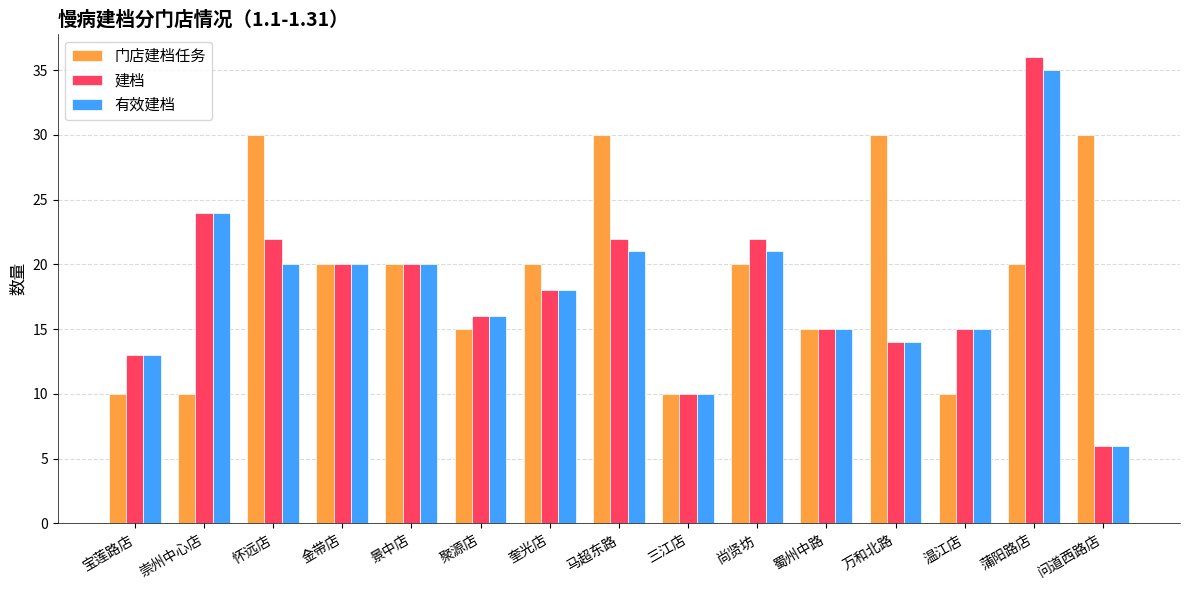

What is the value of the 有效建档 bar at the 4th from the left?

20